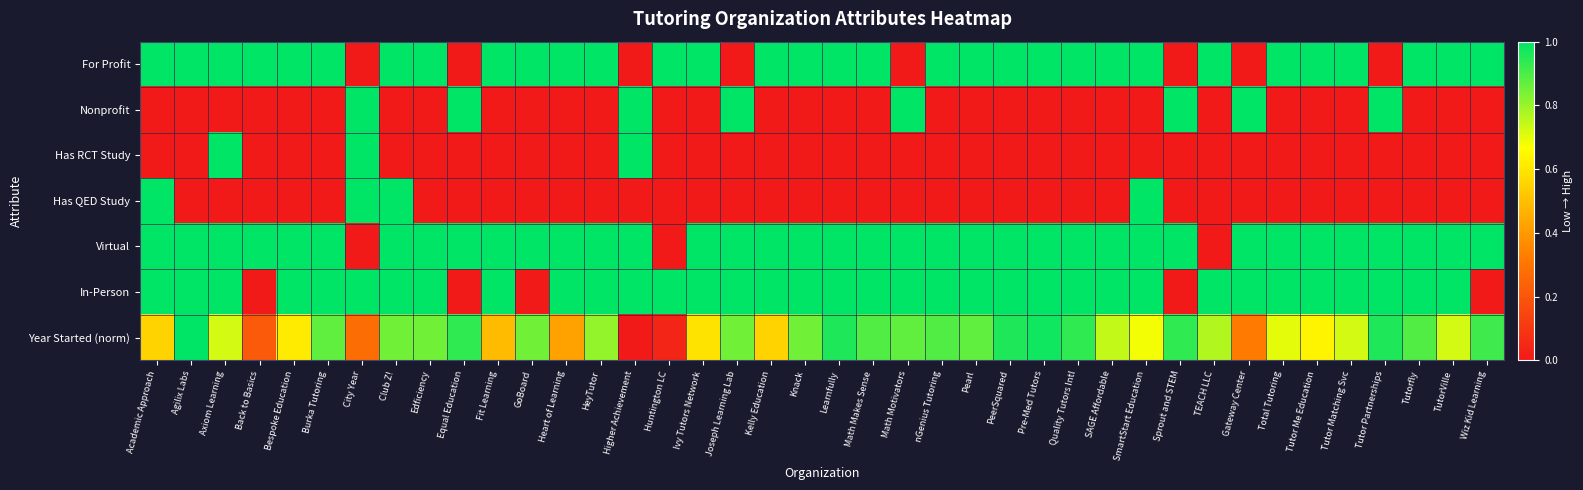

At which category does the chart reach its minimum across all series?

City Year